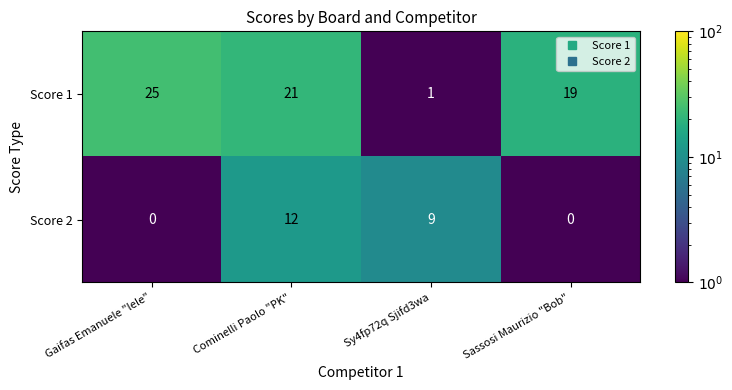

What is the difference between the Score 1 values at Sassosi Maurizio "Bob" and Sy4fp72q Sjifd3wa?

18